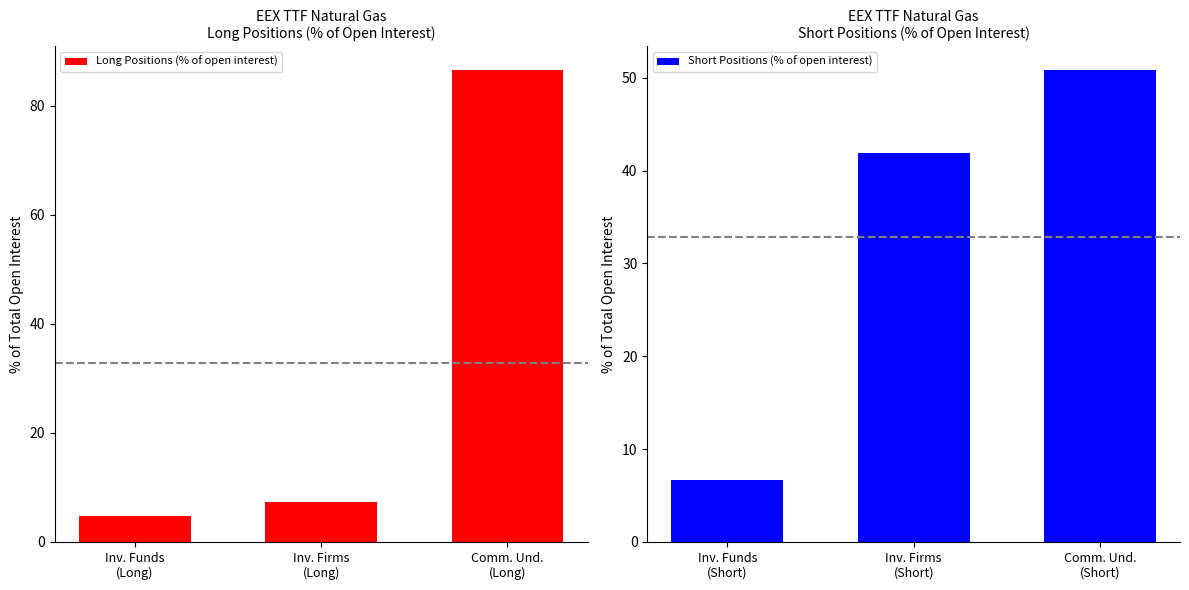

List the series in order of their peak value, lowest first.

Short Positions (% of open interest), Long Positions (% of open interest)